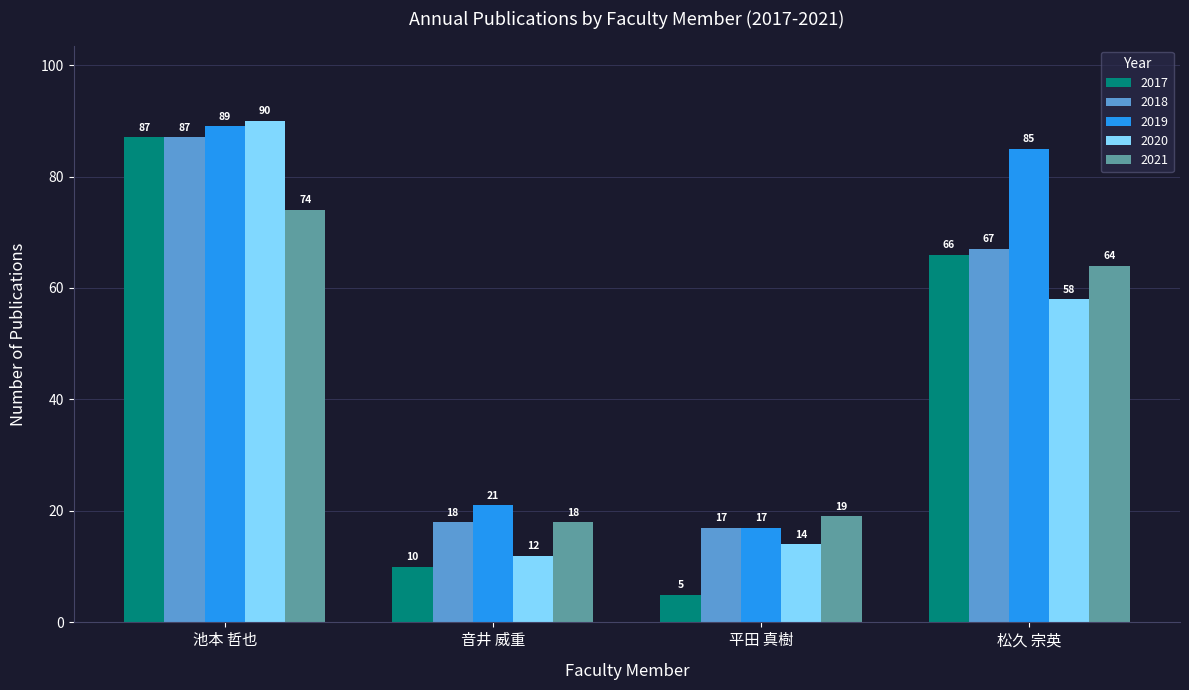

At how many categories does at least one series exceed 42?

2